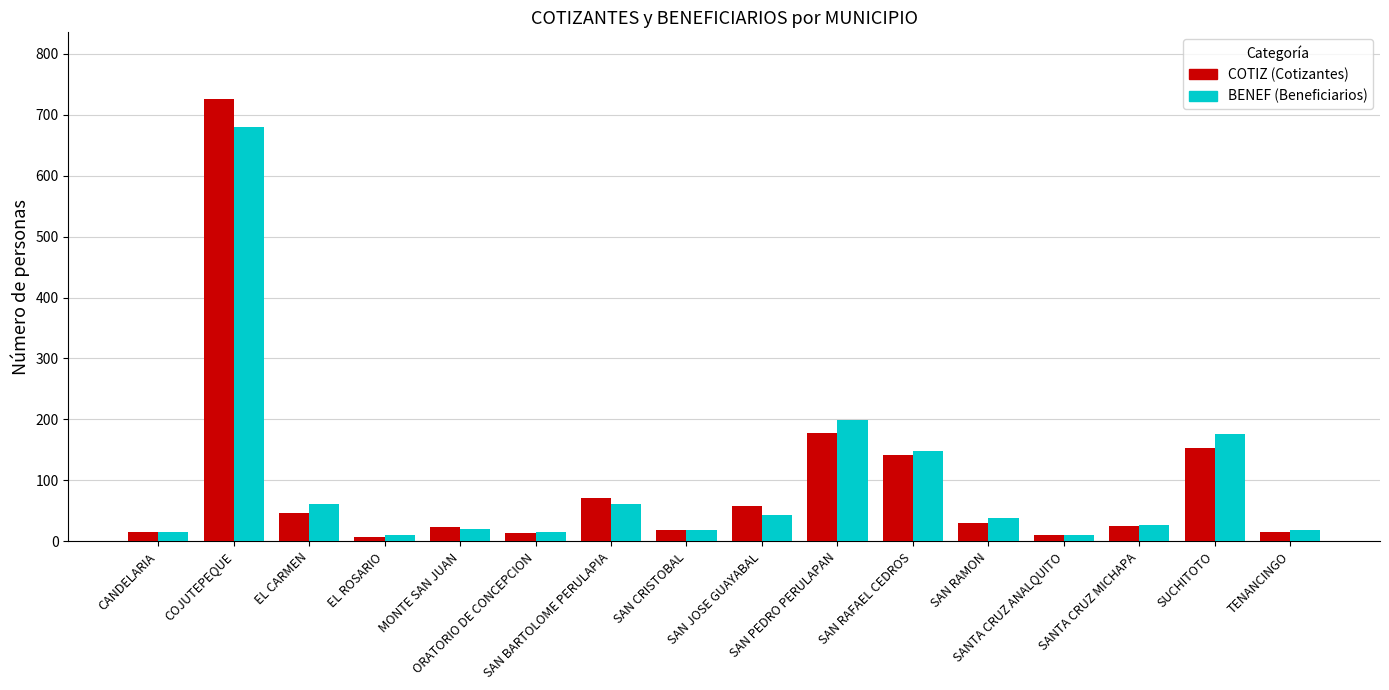

How many bars are there in each group?

2